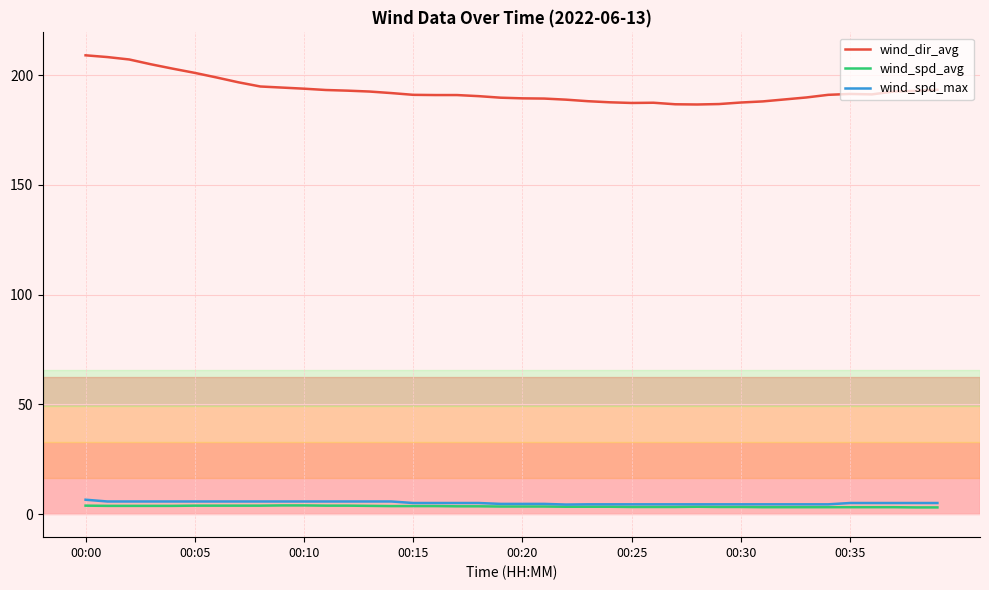

Which series has the largest total across all categories?

wind_dir_avg